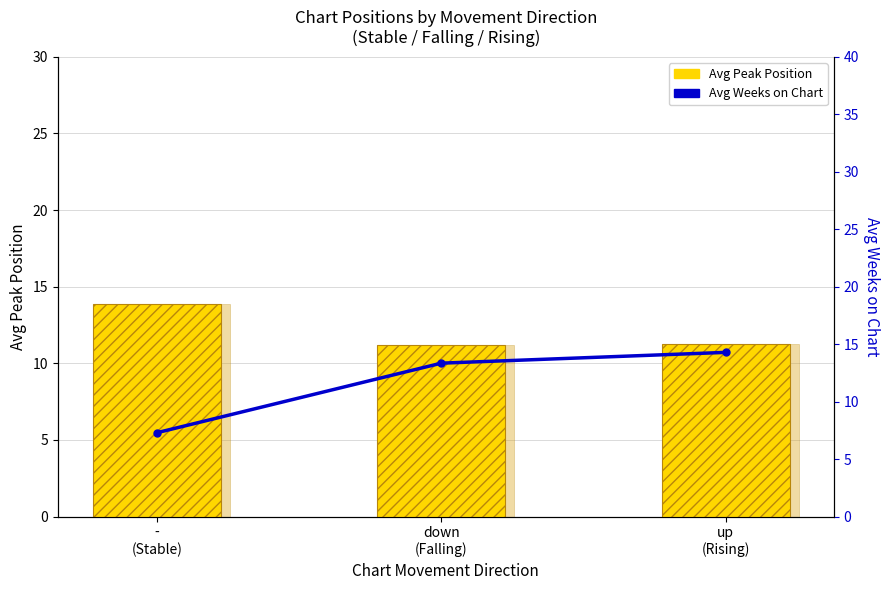

What is the difference between the Avg Weeks on Chart values at -
(Stable) and down
(Falling)?

6.0